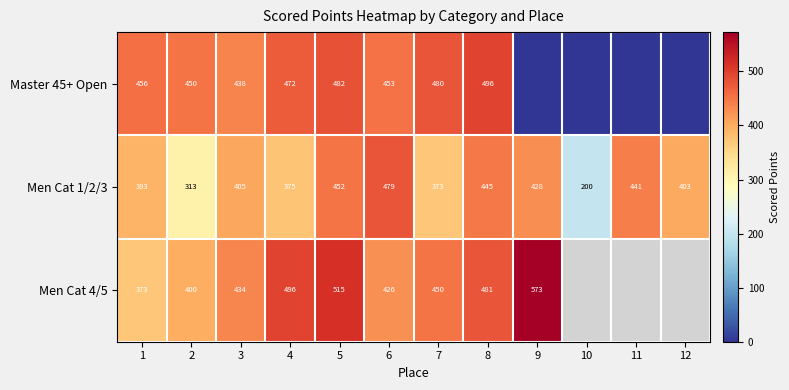

Is the value of Master 45+ Open at 5 greater than the value of Men Cat 1/2/3 at 5?

Yes